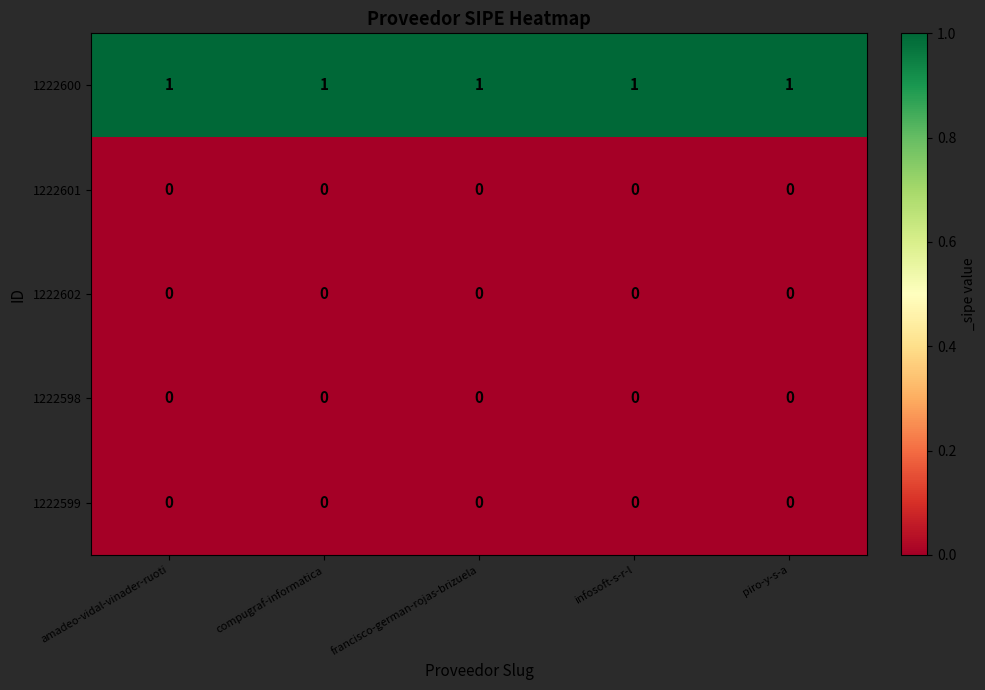

What is the spread (max minus min) of values at infosoft-s-r-l?

1